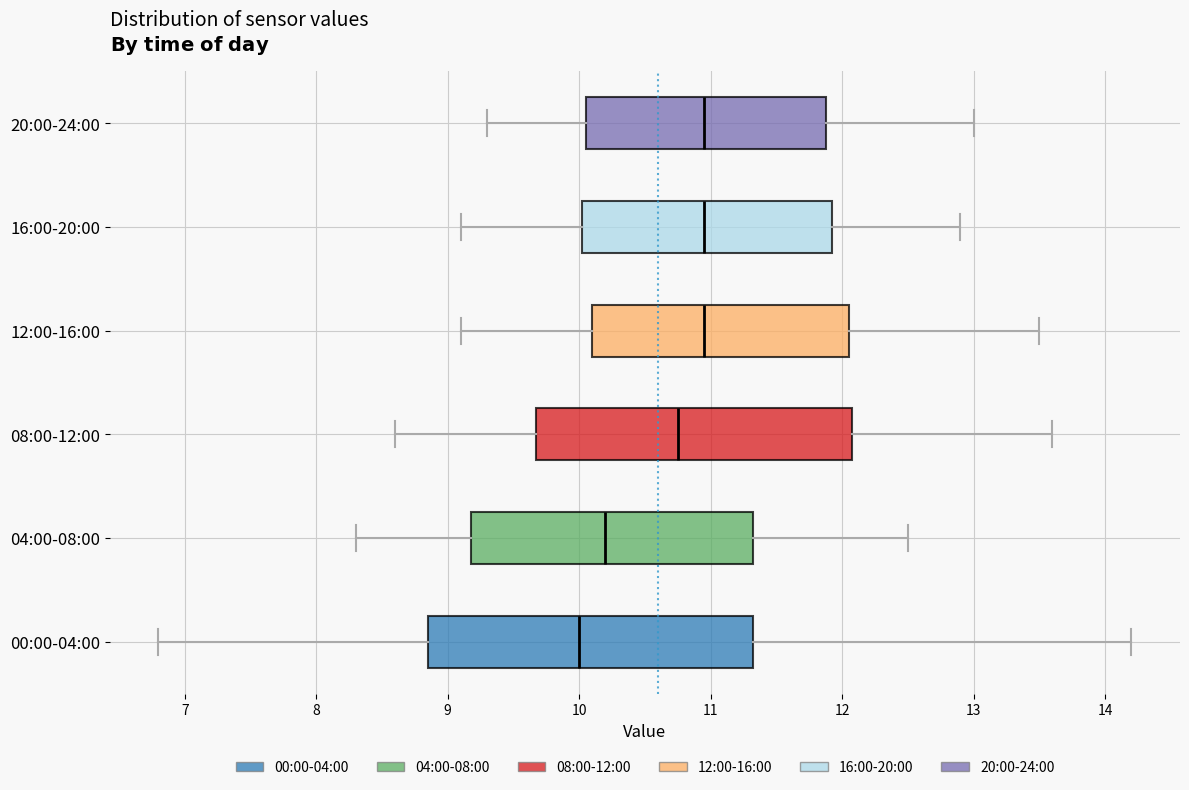

Reading bottom to top, transcribe this box plot: for each box, give where its median line is, the range the box spans, and where its two whiskers end, as read against the x-axis. The values are not printed on the chart, so give them approximately, as read against the axis.

00:00-04:00: median 10.0, box 8.9 to 11.3, whiskers 6.8 to 14.2
04:00-08:00: median 10.2, box 9.2 to 11.3, whiskers 8.3 to 12.5
08:00-12:00: median 10.8, box 9.7 to 12.1, whiskers 8.6 to 13.6
12:00-16:00: median 11.0, box 10.1 to 12.1, whiskers 9.1 to 13.5
16:00-20:00: median 11.0, box 10.0 to 11.9, whiskers 9.1 to 12.9
20:00-24:00: median 11.0, box 10.1 to 11.9, whiskers 9.3 to 13.0